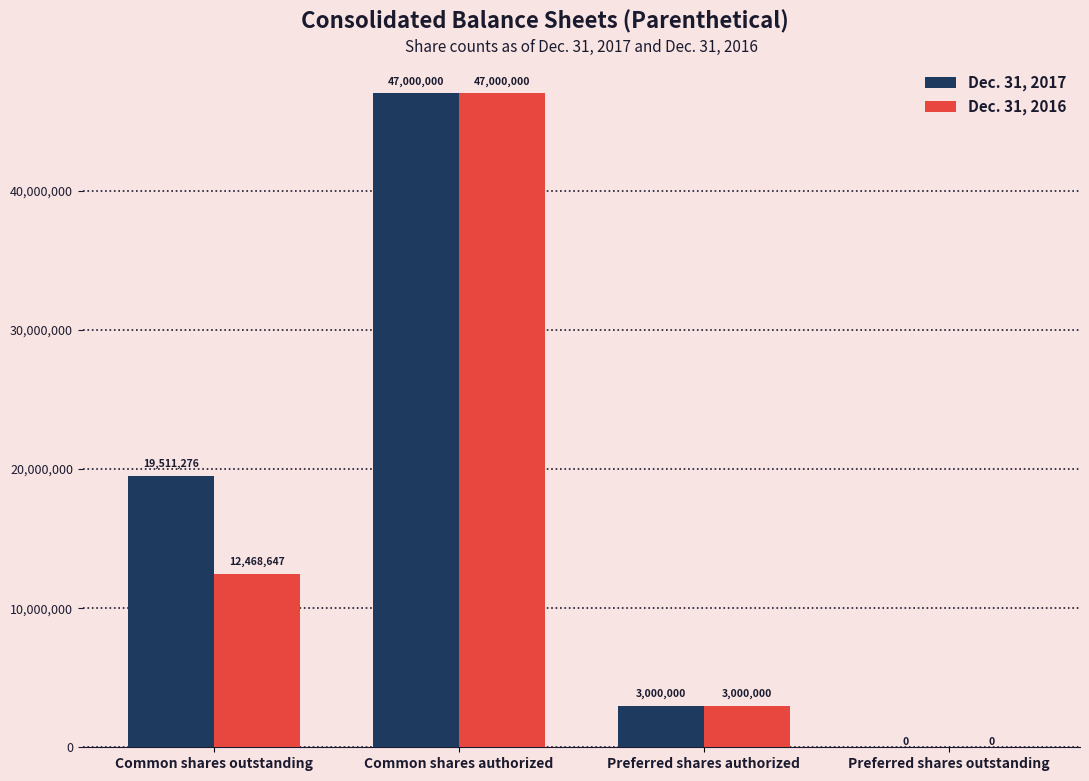

True or false: Dec. 31, 2016 has a value of 1374243 at Preferred shares authorized.

False